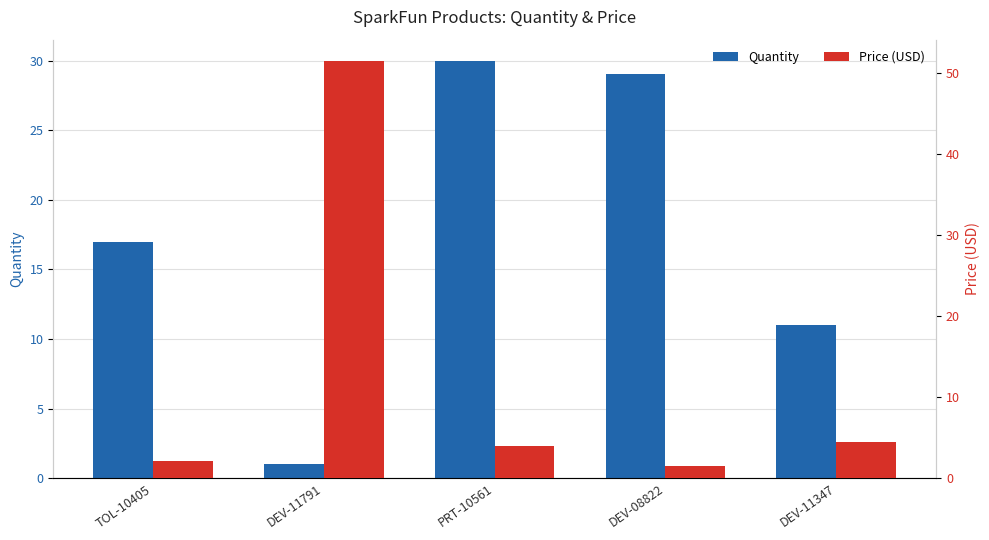

What is the label of the 2nd bar from the left?

DEV-11791